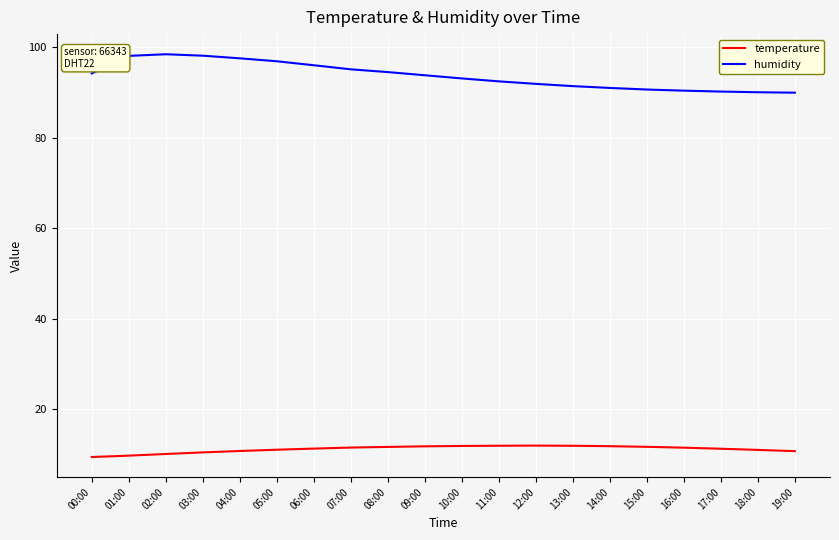

What is the difference between the maximum and minimum values in the temperature series?

2.5